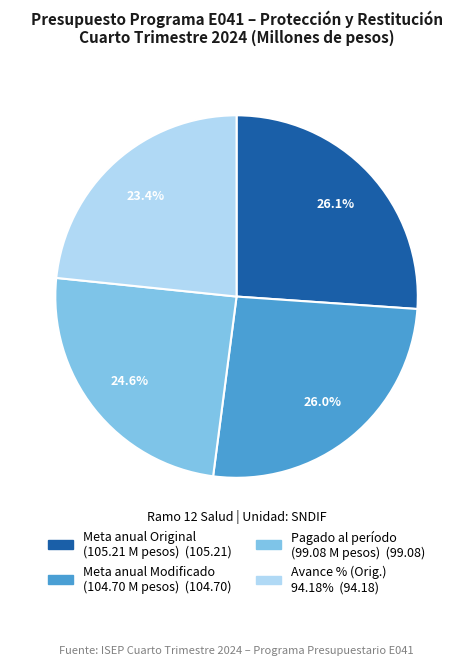

Does any single category account for the majority?

No